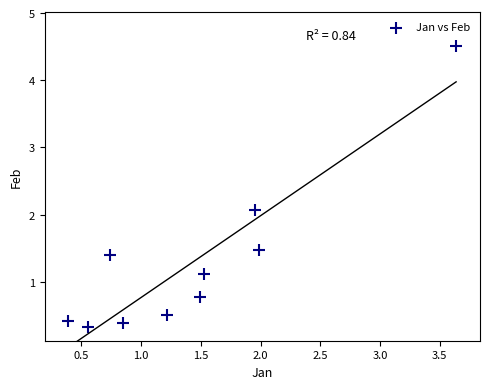

What is the range of X values (max minus min)?

3.2